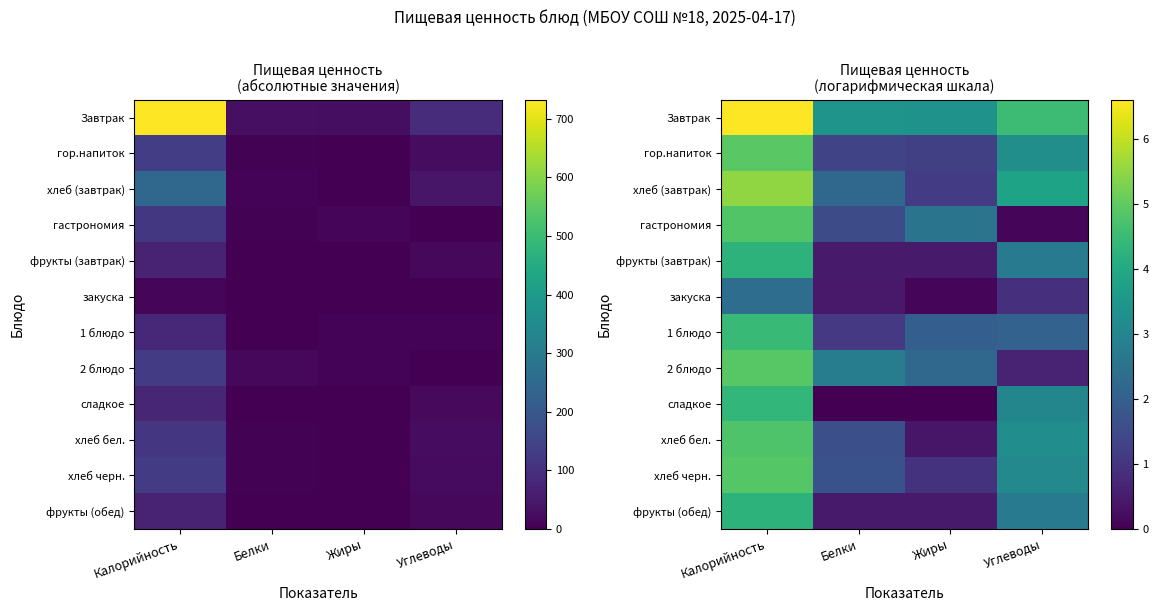

At which label does хлеб бел. first exceed 3?

Калорийность